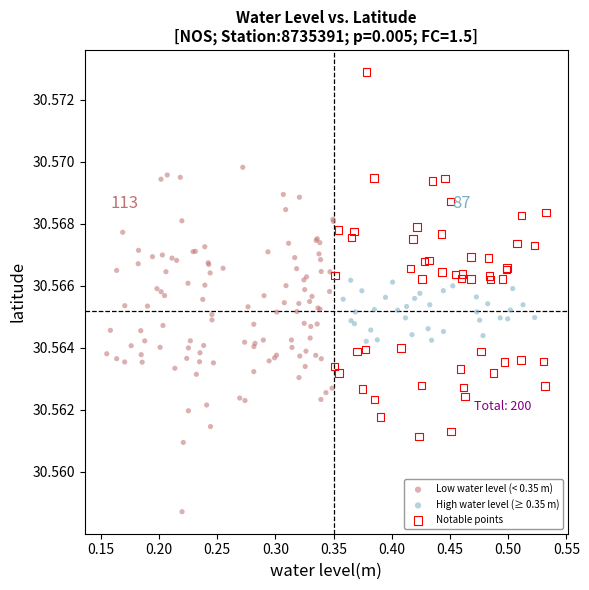

Which series has the largest Y range (max minus min)?

Notable points